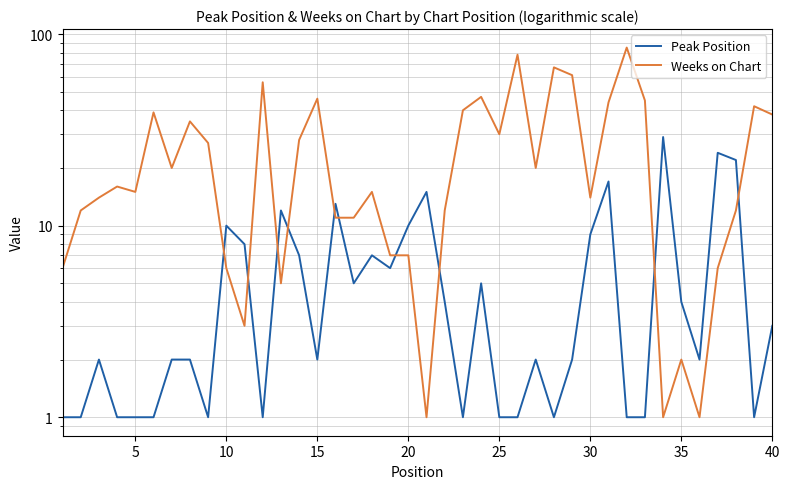

How many lines are shown in the chart?

2